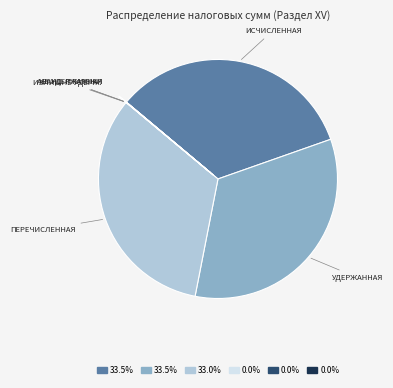

Is there any slice that represents more than half of the pie?

No